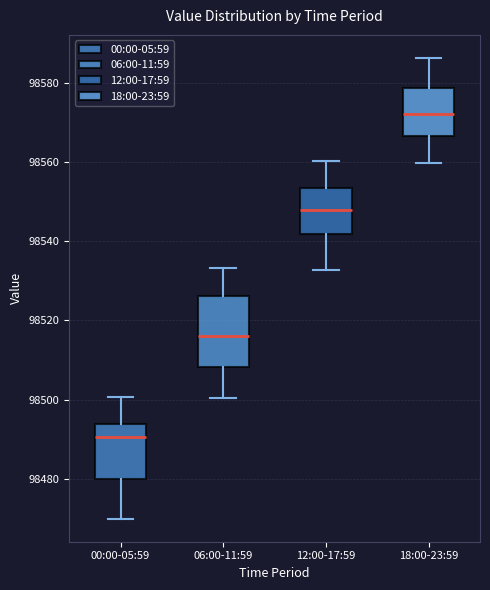

Reading left to right, read every box against the y-axis: the position of its median line, the range the box covers, and the ends of its whiskers. The values are not printed on the chart, so give them approximately, as read against the axis.

00:00-05:59: median 98490, box 98480 to 98494, whiskers 98470 to 98500
06:00-11:59: median 98516, box 98508 to 98526, whiskers 98500 to 98534
12:00-17:59: median 98548, box 98542 to 98554, whiskers 98532 to 98560
18:00-23:59: median 98572, box 98566 to 98578, whiskers 98560 to 98586